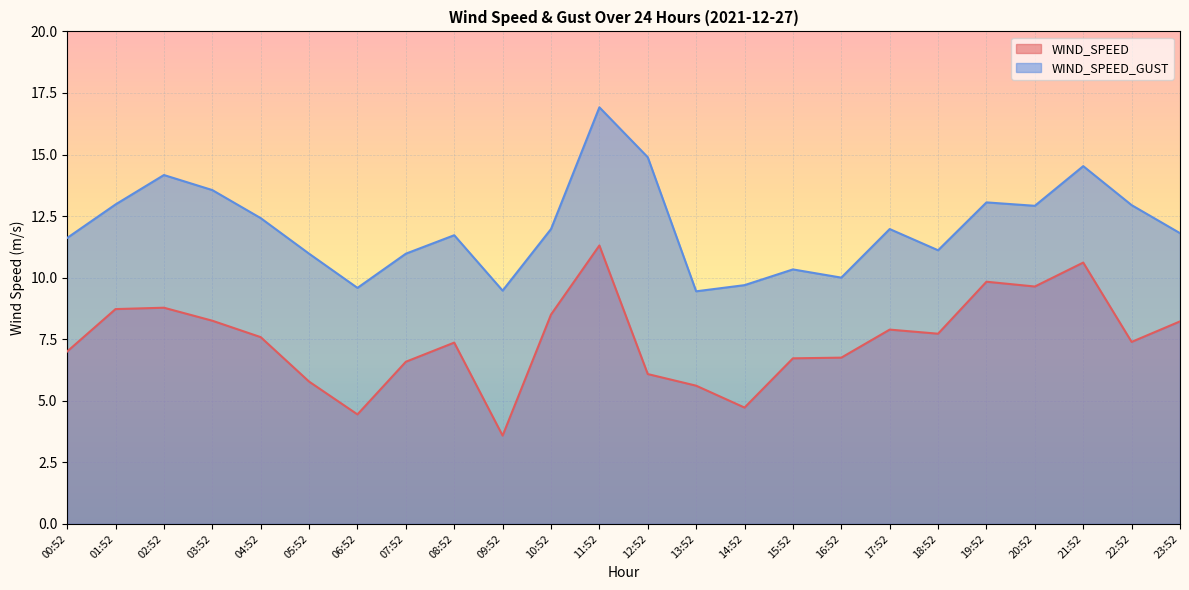

True or false: WIND_SPEED and WIND_SPEED_GUST cross at least once.

False